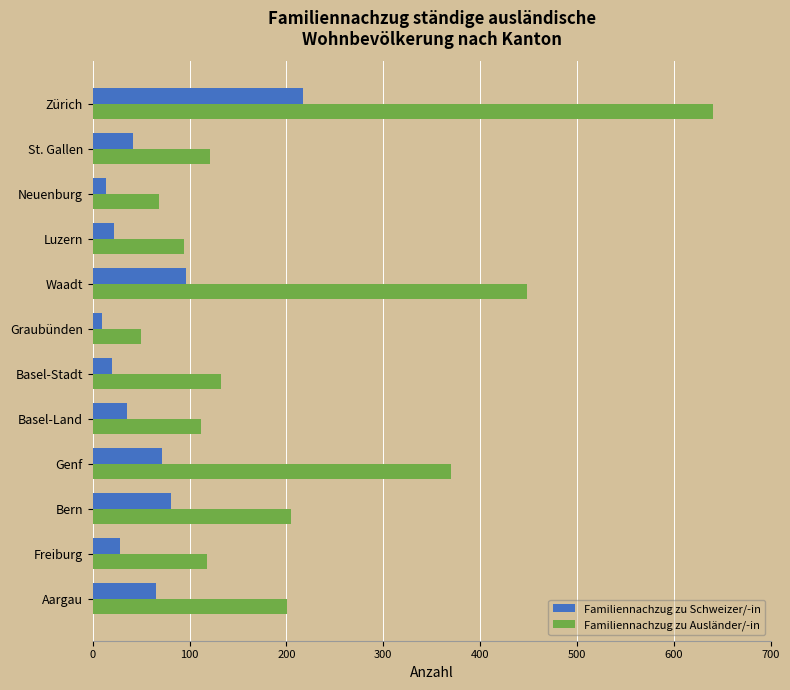

What is the sum of the Familiennachzug zu Ausländer/-in values at Luzern and Basel-Stadt?

226